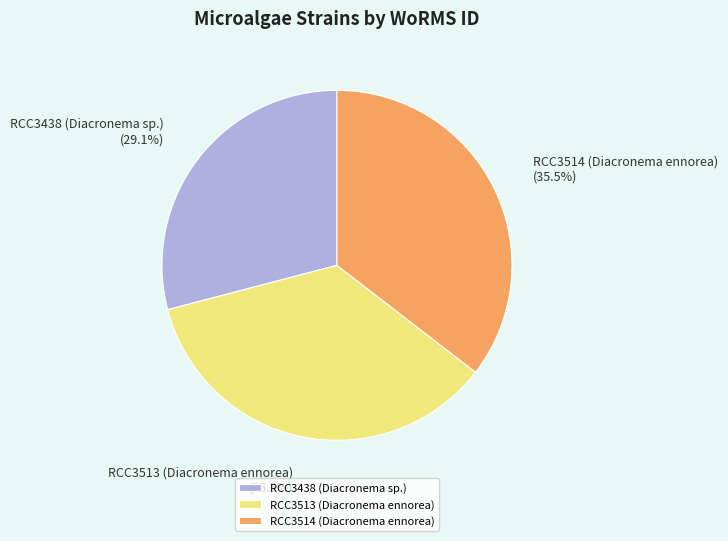

Combined, do RCC3513 (Diacronema ennorea) and RCC3514 (Diacronema ennorea) account for over 50%?

Yes